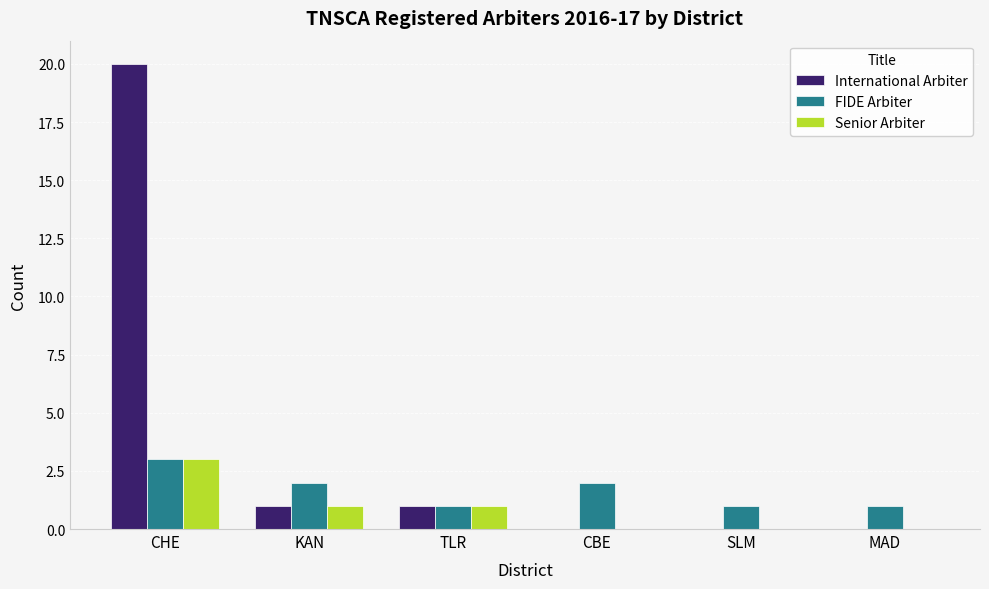

Reading left to right, extract all data points from this chart.

International Arbiter: CHE=20	KAN=1	TLR=1	CBE=0	SLM=0	MAD=0
FIDE Arbiter: CHE=3	KAN=2	TLR=1	CBE=2	SLM=1	MAD=1
Senior Arbiter: CHE=3	KAN=1	TLR=1	CBE=0	SLM=0	MAD=0